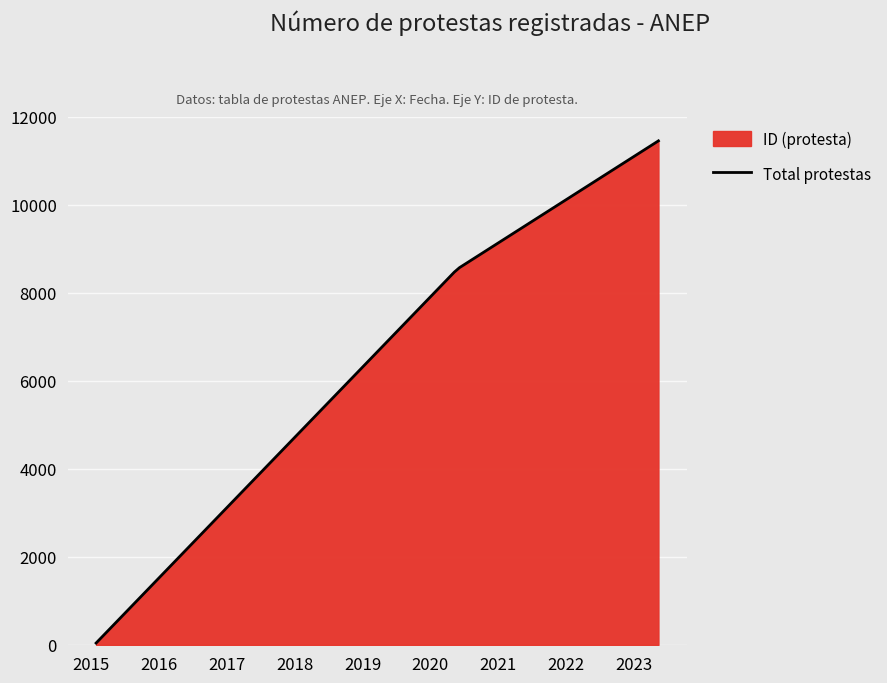

Does the chart display data point markers on the line(s)?

No